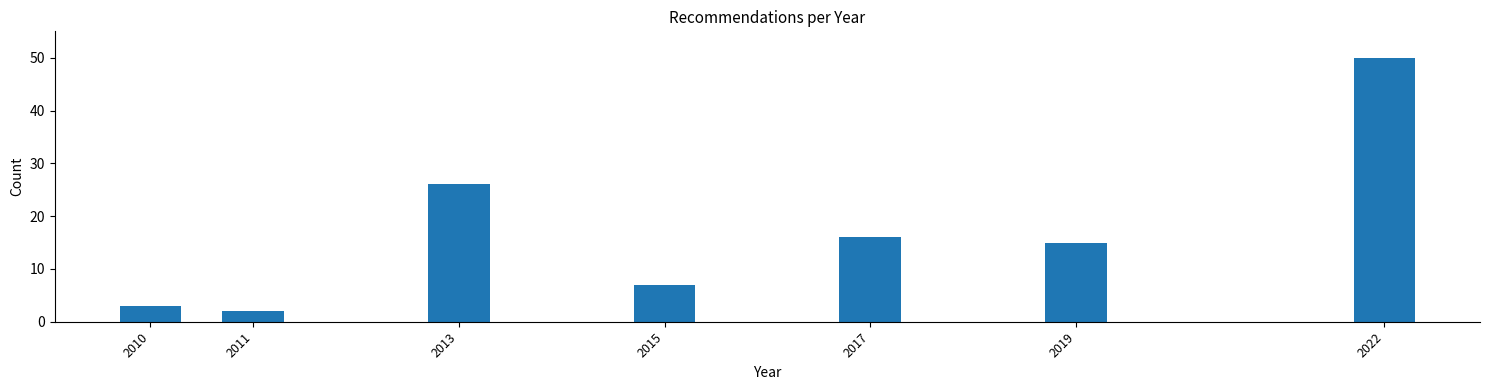

Reading left to right, what are all the values shown in this chart?

3	2	26	7	16	15	50